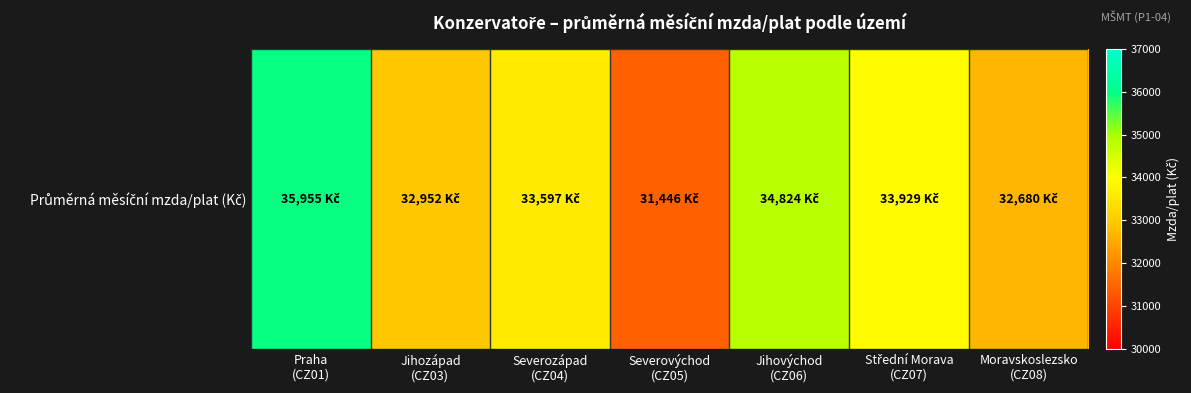

List the labels in order of value, smallest first.

Severovýchod
(CZ05), Moravskoslezsko
(CZ08), Jihozápad
(CZ03), Severozápad
(CZ04), Střední Morava
(CZ07), Jihovýchod
(CZ06), Praha
(CZ01)